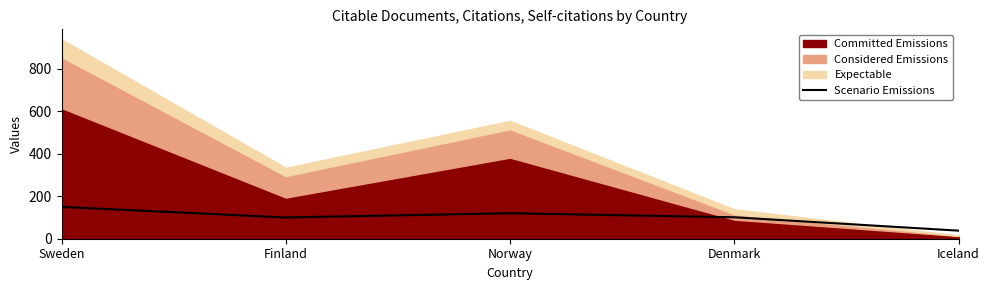

True or false: Scenario Emissions has a value of 120 at Norway.

True